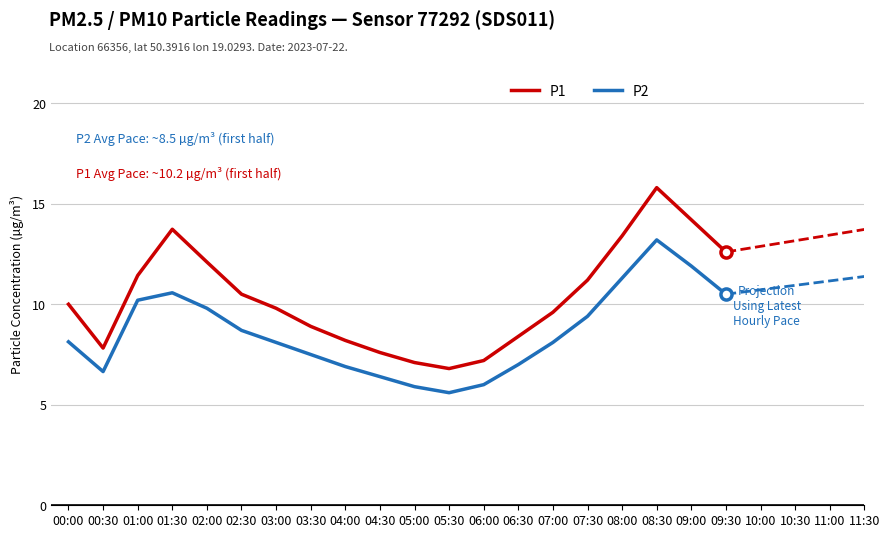

List the series in order of their overall mean, lowest first.

P2, P1